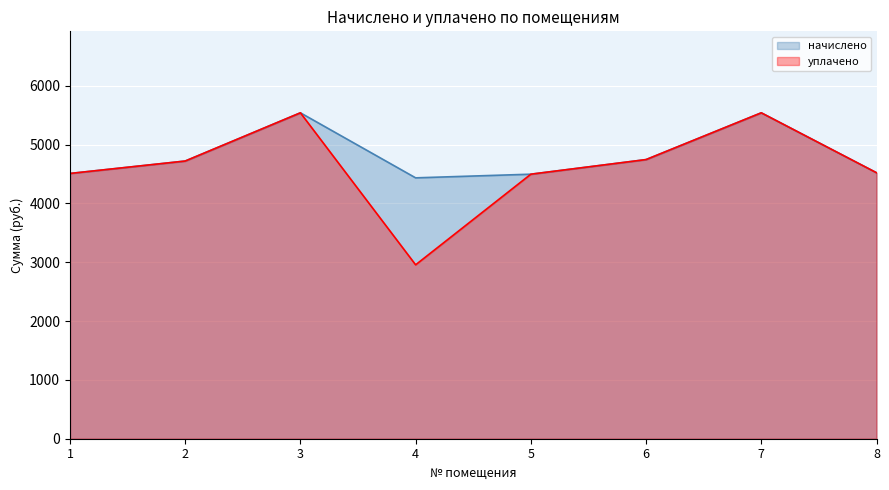

Reading left to right, list all the values displayed in this chart.

начислено: 4508.5	4719.6	5539.3	4433.9	4496.0	4744.4	5539.3	4520.9
уплачено: 4508.5	4719.6	5539.3	2956.0	4496.0	4744.4	5539.3	4520.9